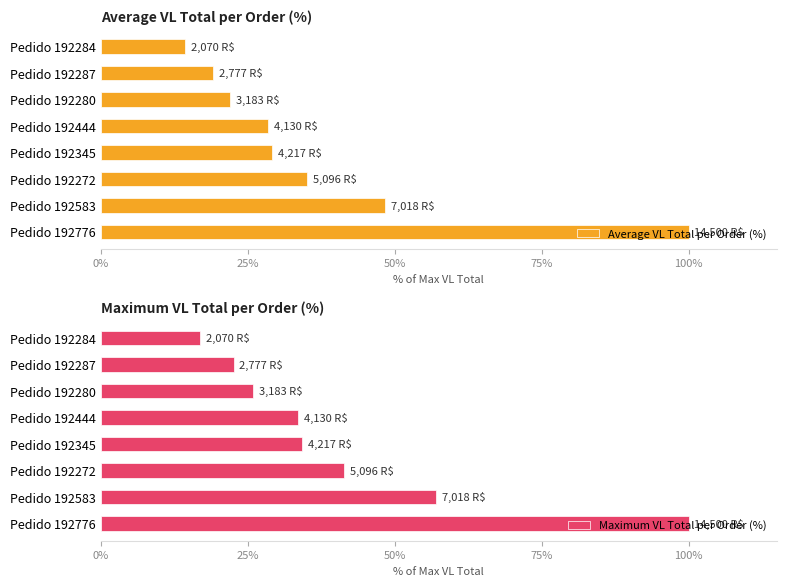

What is the sum of all Average VL Total per Order (%) values?

296.5